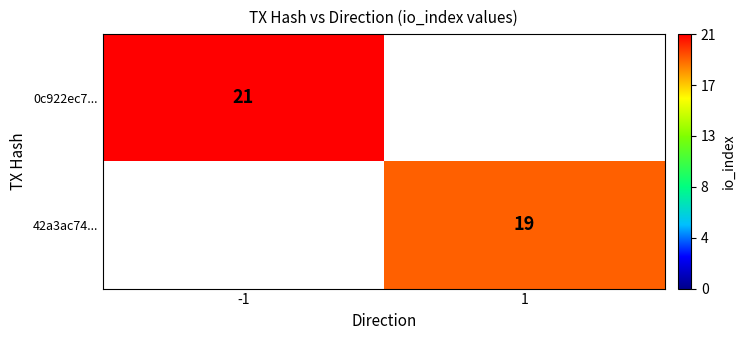

Is it true that 42a3ac74... equals 19 at 1?

True